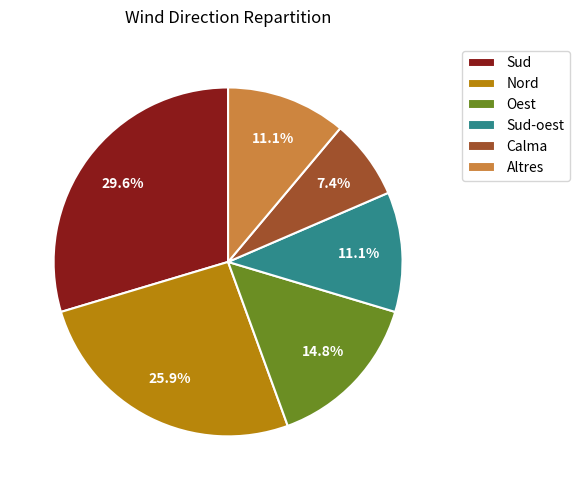

Which slice is the largest?

Sud